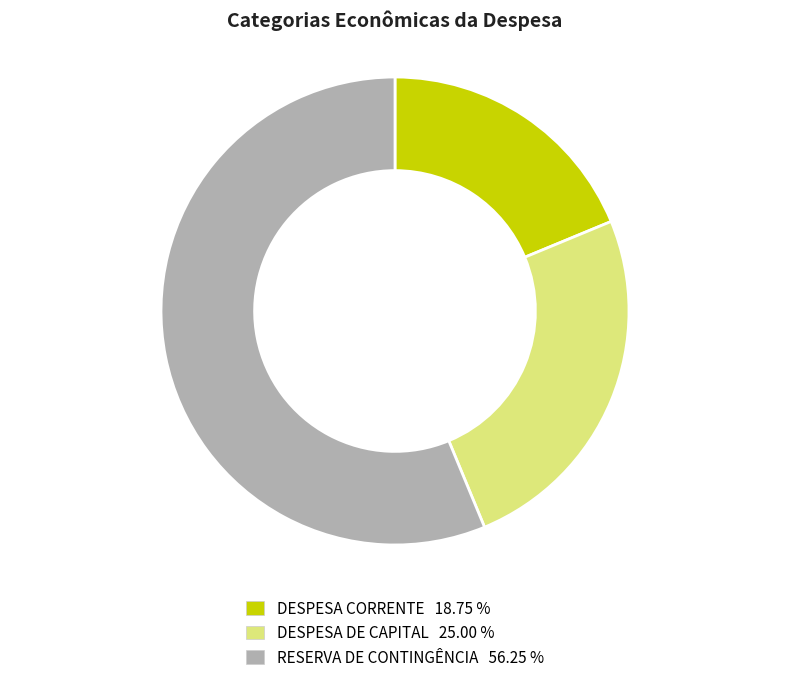

Is there a majority slice in this chart?

Yes